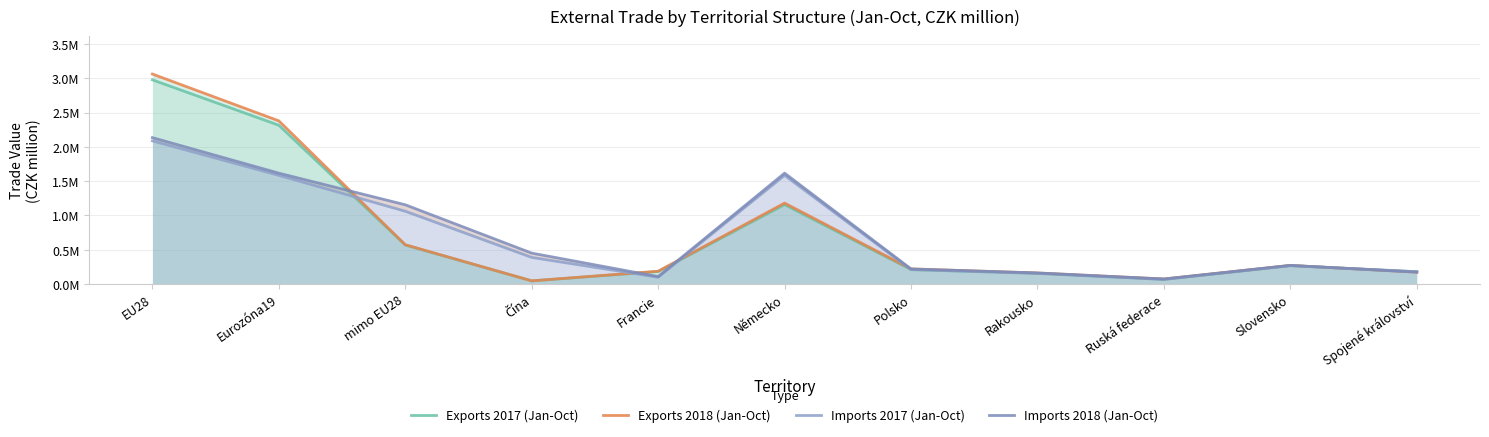

The Imports 2017 (Jan-Oct) series shows 179855 at Spojené království. True or false?

True